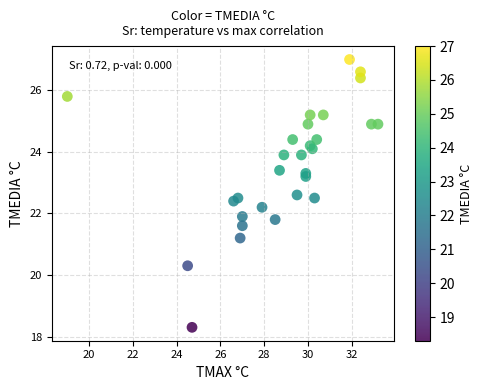

What Y value in the scatter plot is closest to 22?

21.9